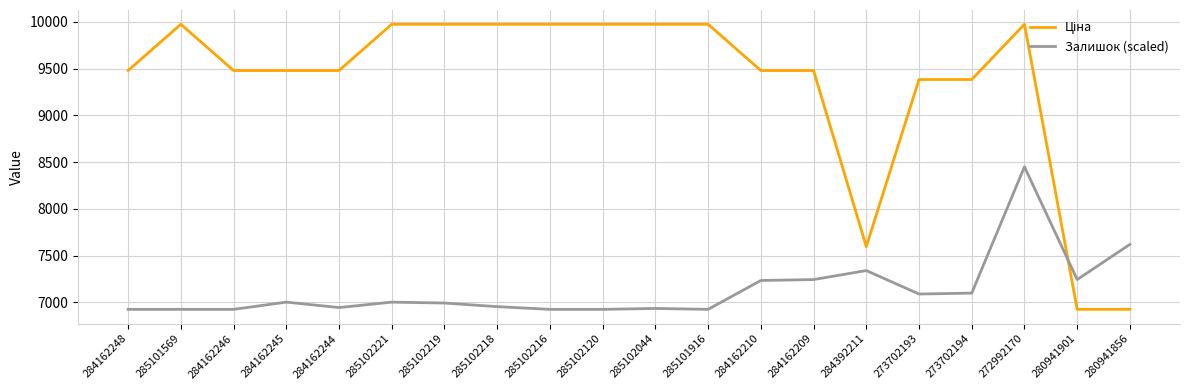

What is the difference between the maximum and minimum values in the Залишок (scaled) series?

1524.7